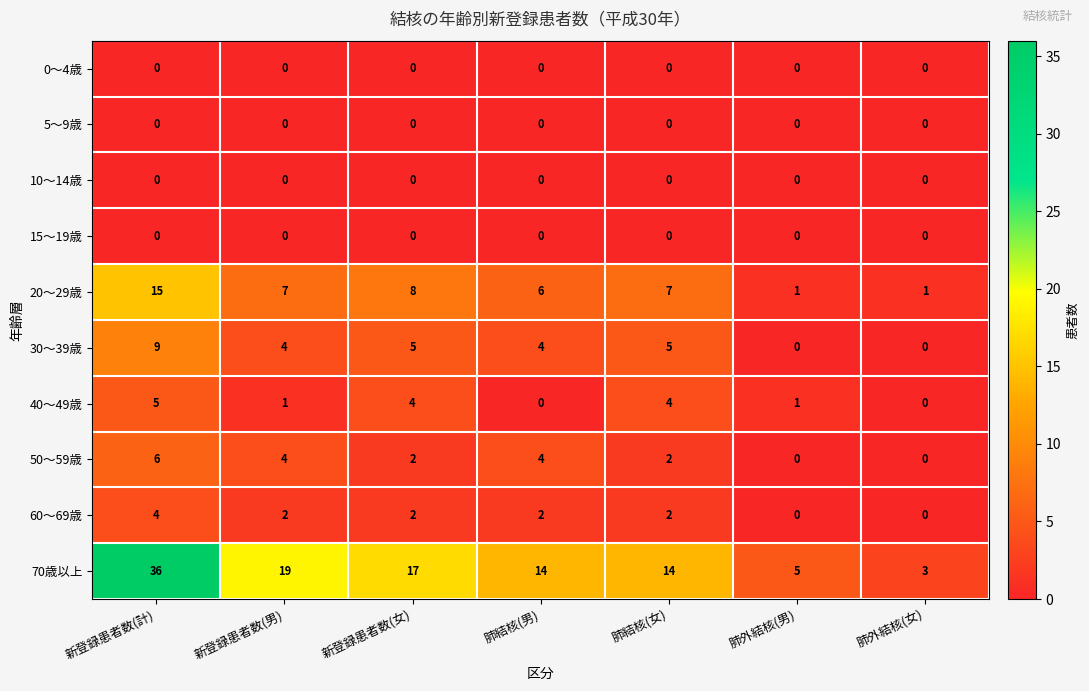

Is the value of 15～19歳 at 新登録患者数(女) greater than the value of 20～29歳 at 新登録患者数(計)?

No